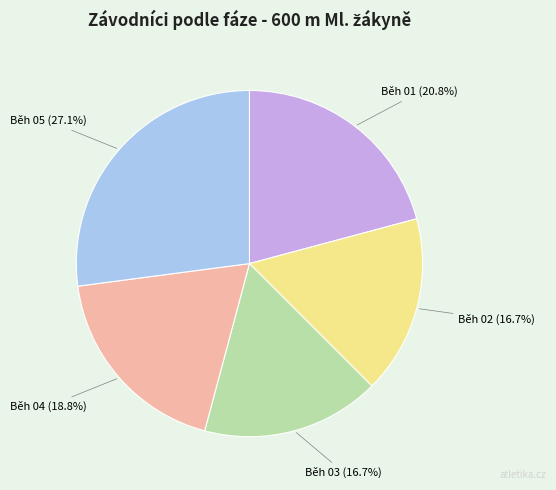

To the nearest percent, what is the combined percentage of Běh 04 and Běh 02?

35%